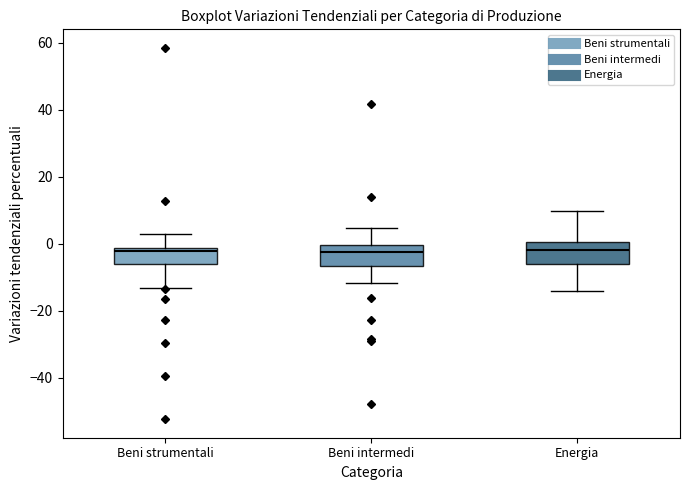

Reading left to right, read every box against the y-axis: the position of its median line, the range the box covers, and the ends of its whiskers. The values are not printed on the chart, so give them approximately, as read against the axis.

Beni strumentali: median -2 (just below the box's upper edge), box -6 to -2, whiskers -14 to 2
Beni intermedi: median -2, box -6 to 0, whiskers -12 to 4
Energia: median -2, box -6 to 0, whiskers -14 to 10